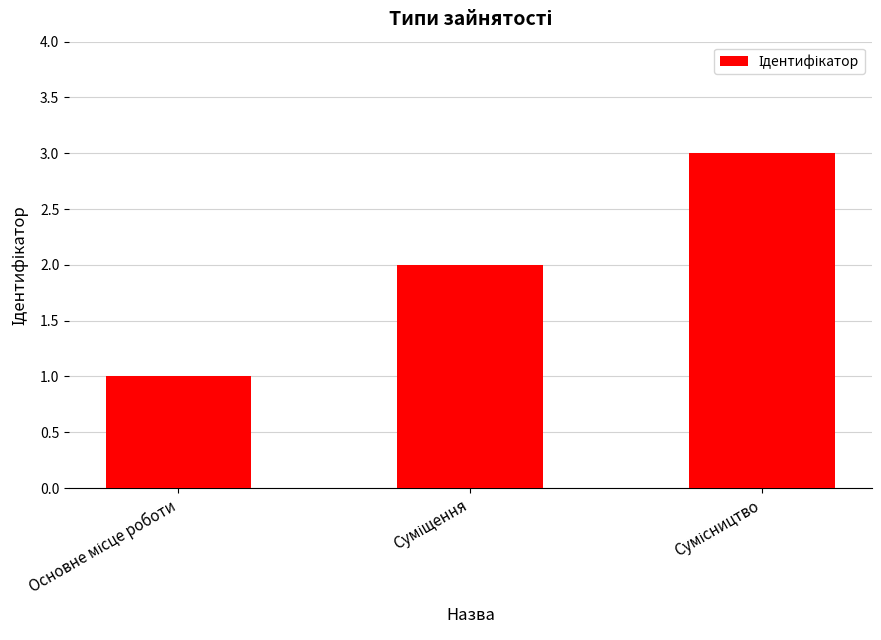

How many values are between 1 and 3?

3